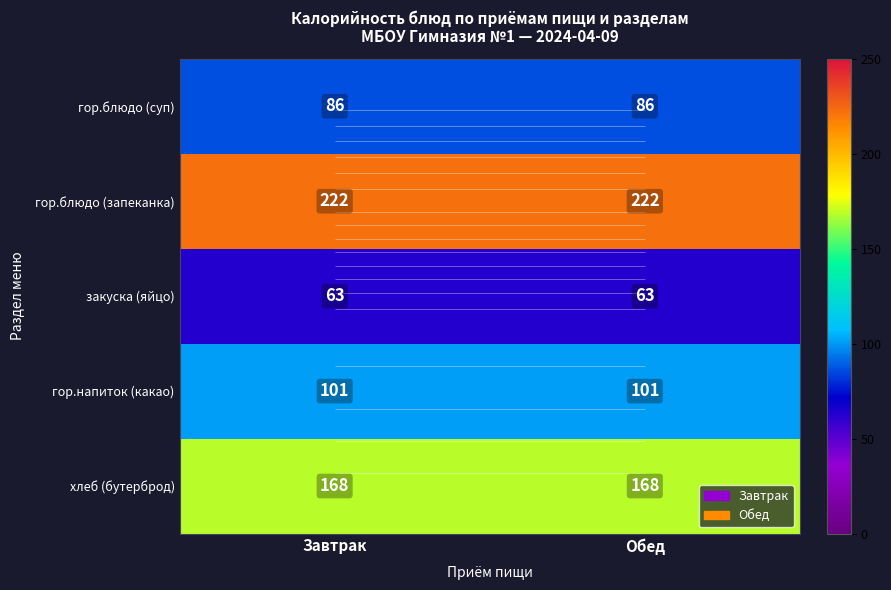

What is the greatest value displayed?

222